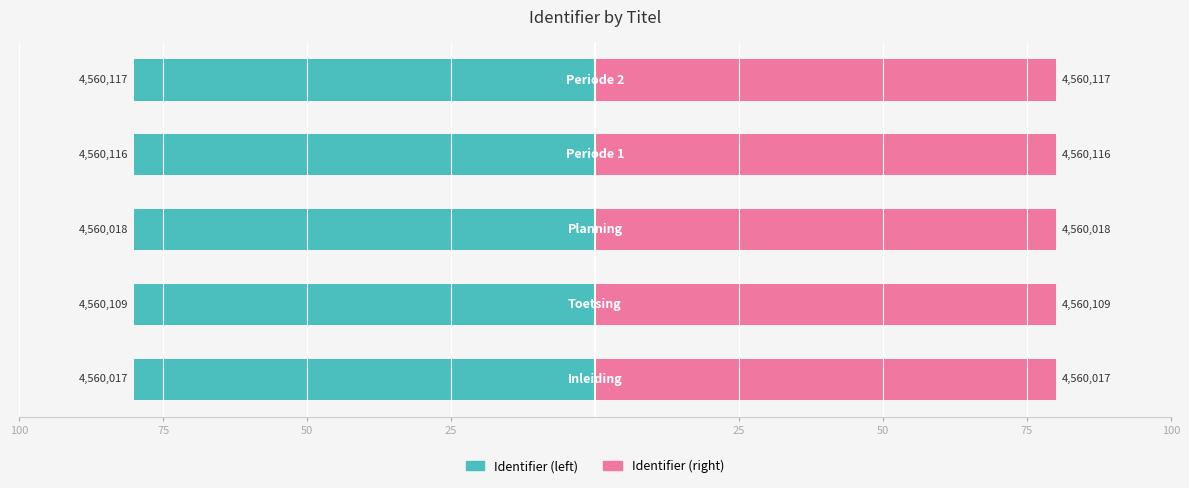

Which series has the largest range (max minus min)?

Identifier (left)